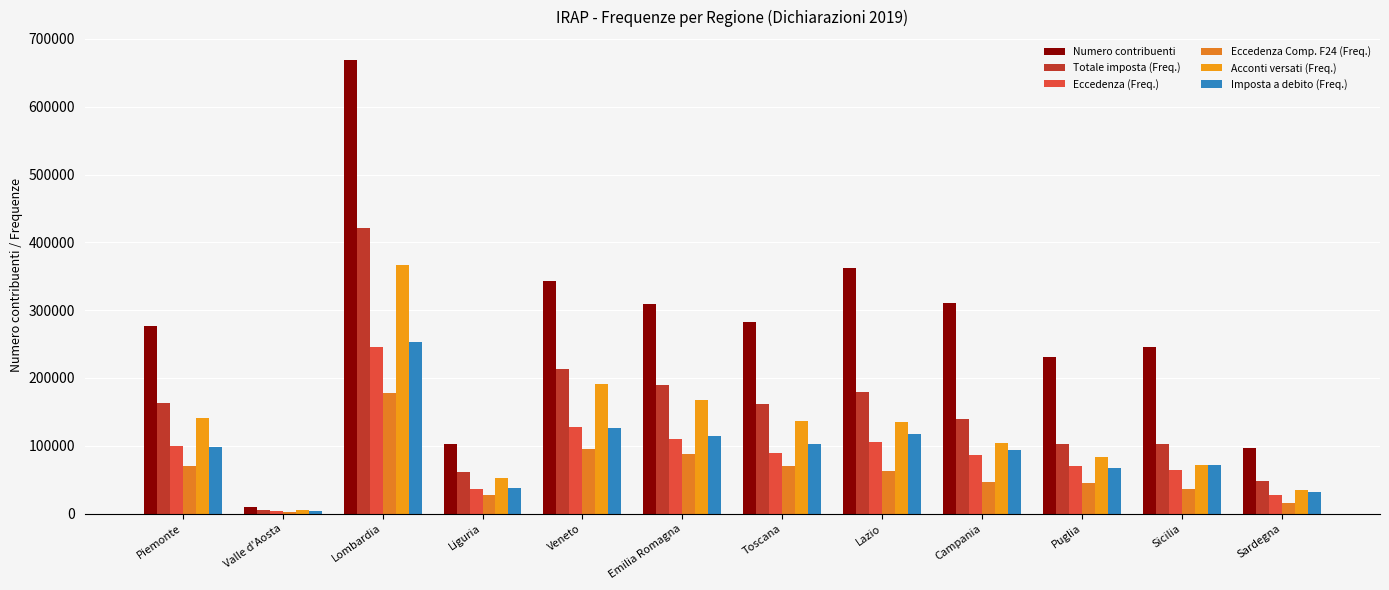

True or false: Eccedenza (Freq.) has a value of 26660 at Sardegna.

True